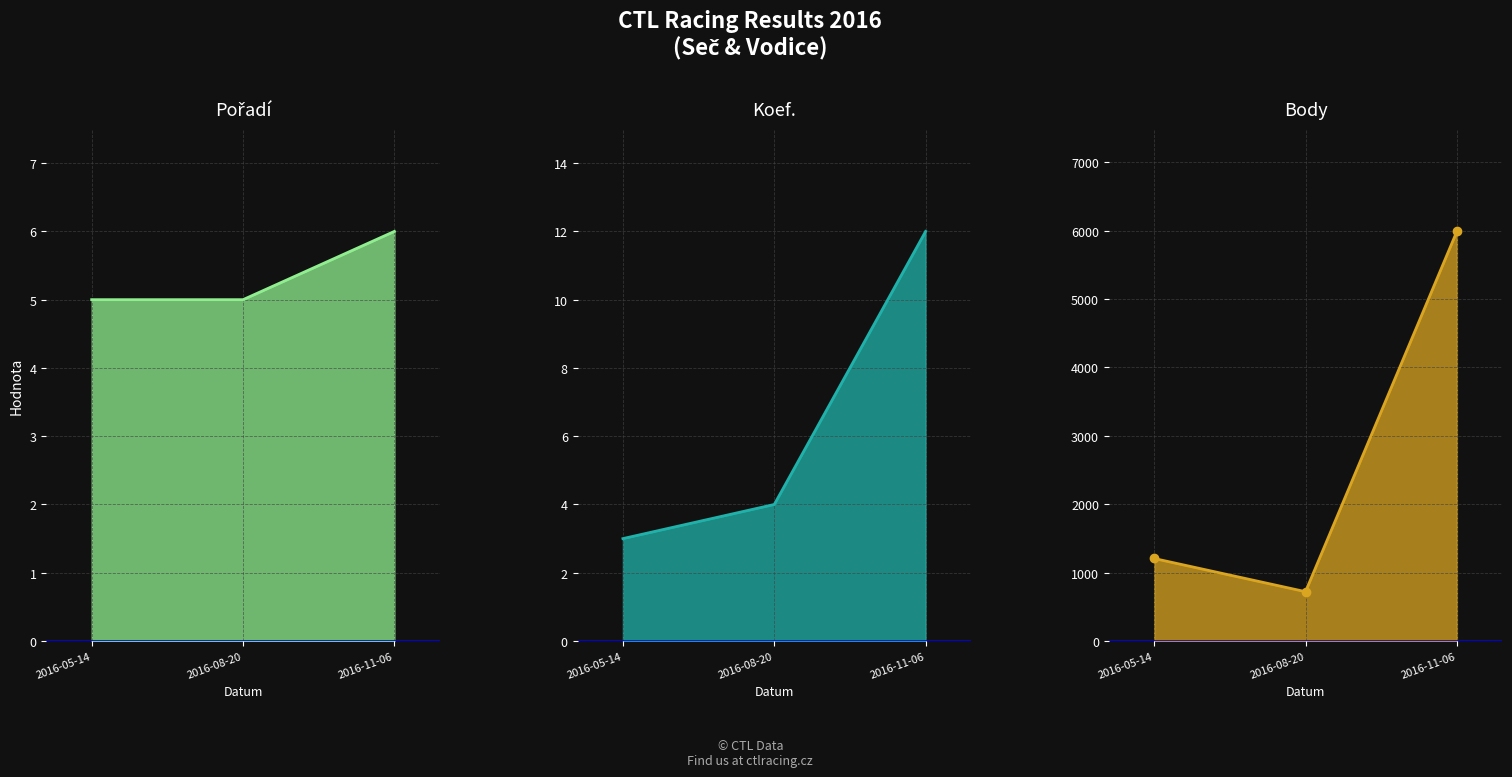

How many values in the Body line series are below 1206?

1